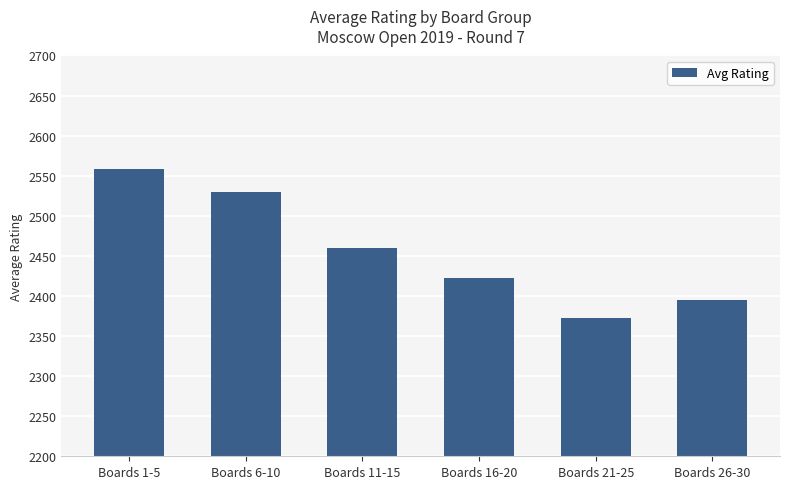

What is the change in value from Boards 1-5 to Boards 21-25?

-186